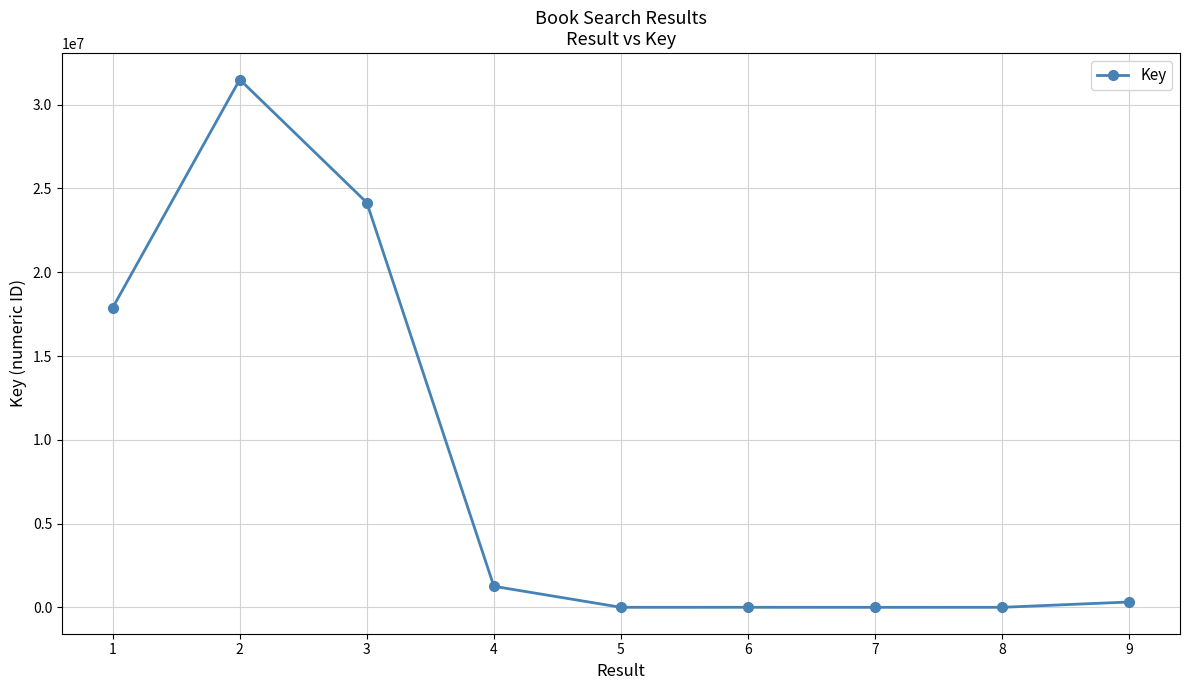

How many values are below 324283?

4